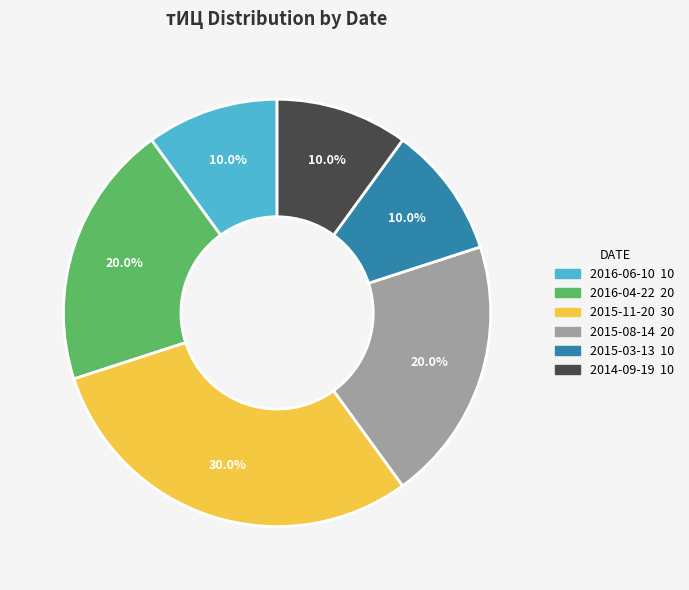

Count the number of slices in the pie.

6